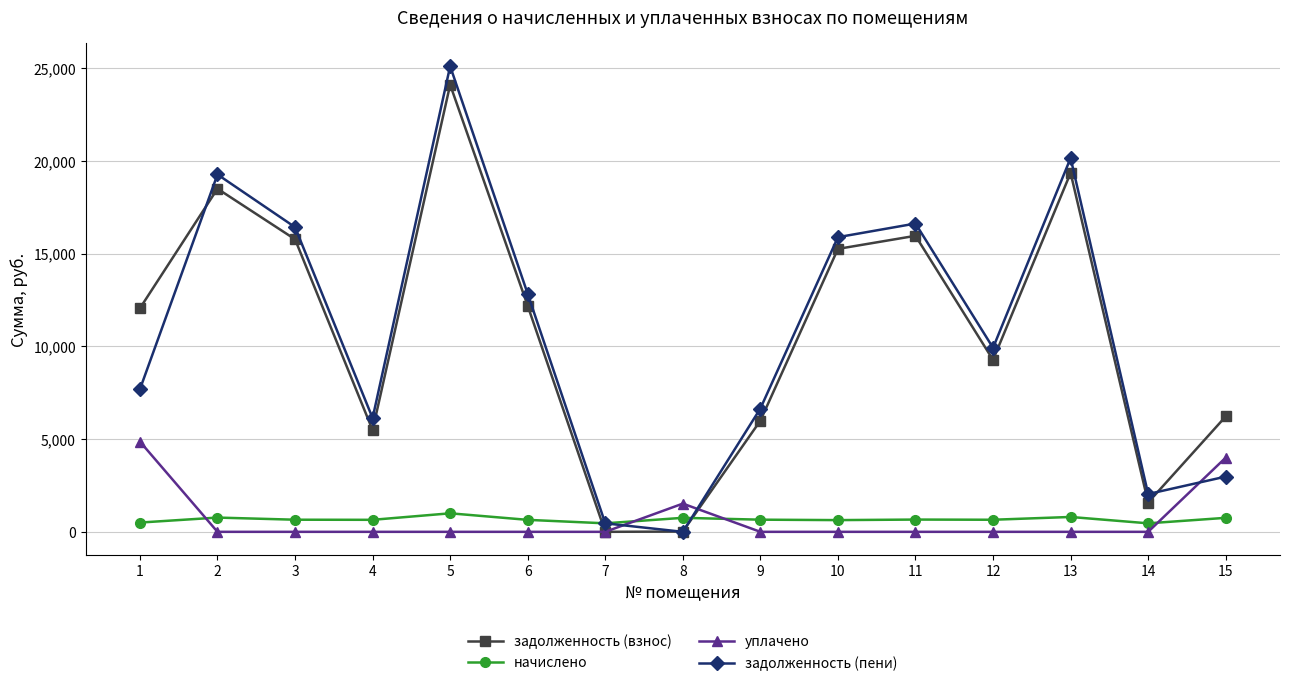

At which category is the sum across all series the highest?

5